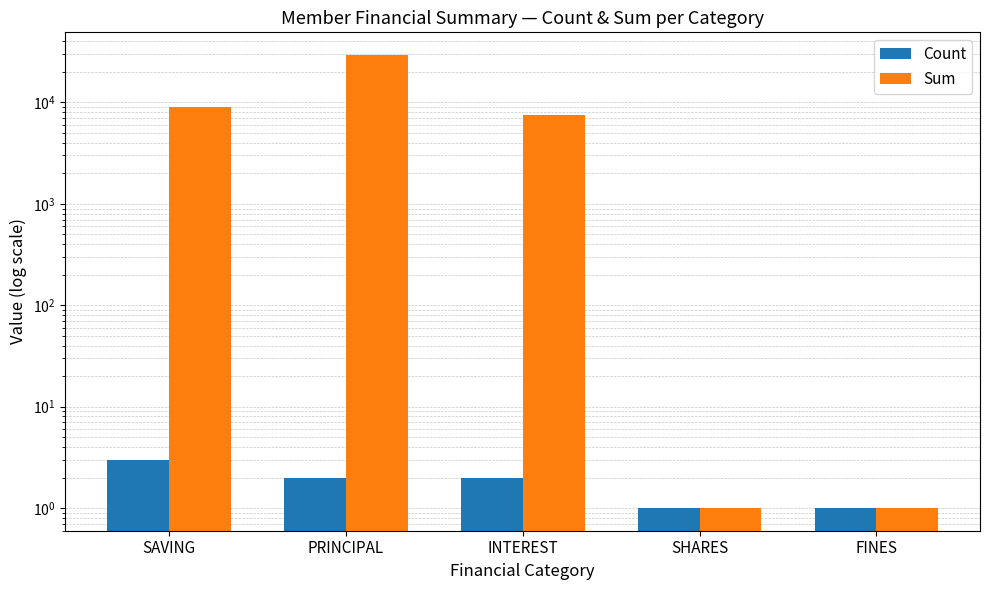

Reading left to right, what are all the values shown in this chart?

Count: 3	2	2	1	1
Sum: 9000	29400	7600	1	1